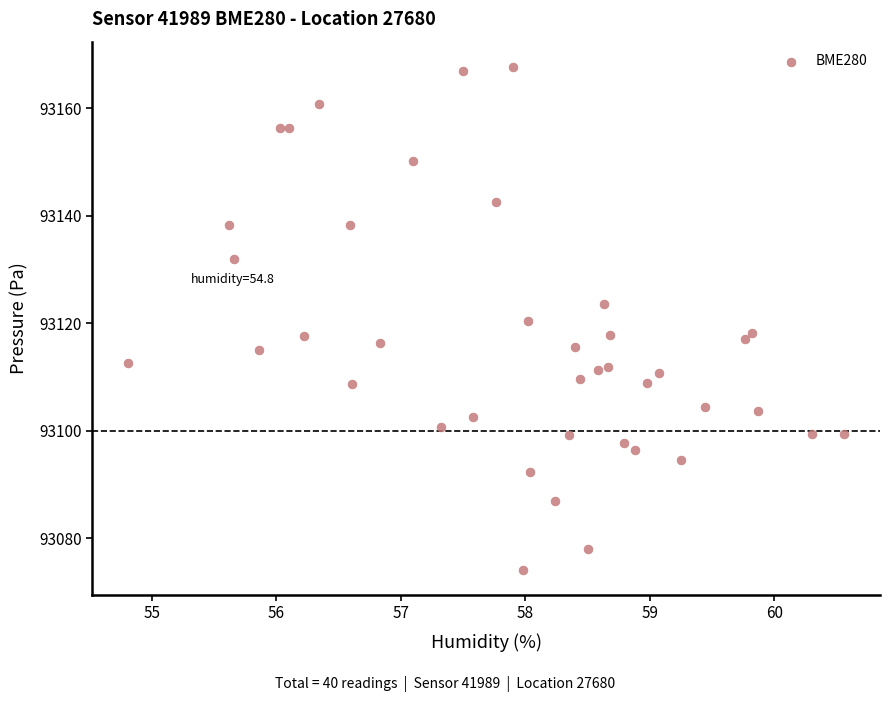

What is the range of Y values (max minus min)?

93.6